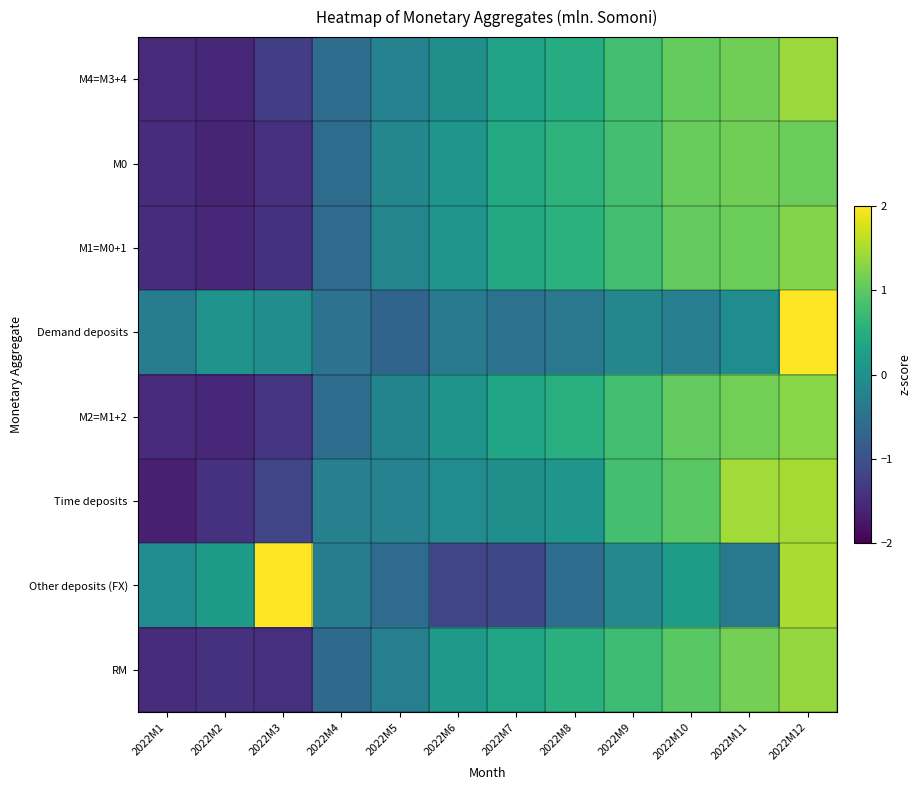

Reading left to right, what are all the values shown in this chart?

М4=M3+4: 2022M1=-1.5	2022M2=-1.5	2022M3=-1.3	2022M4=-0.6	2022M5=-0.2	2022M6=-0.0	2022M7=0.3	2022M8=0.5	2022M9=0.8	2022M10=1.1	2022M11=1.1	2022M12=1.4
М0: 2022M1=-1.5	2022M2=-1.6	2022M3=-1.4	2022M4=-0.6	2022M5=-0.1	2022M6=0.1	2022M7=0.4	2022M8=0.6	2022M9=0.8	2022M10=1.1	2022M11=1.1	2022M12=1.1
М1=M0+1: 2022M1=-1.5	2022M2=-1.5	2022M3=-1.4	2022M4=-0.6	2022M5=-0.2	2022M6=0.1	2022M7=0.4	2022M8=0.6	2022M9=0.8	2022M10=1.0	2022M11=1.1	2022M12=1.3
Demand deposits: 2022M1=-0.3	2022M2=0.1	2022M3=-0.0	2022M4=-0.5	2022M5=-0.7	2022M6=-0.4	2022M7=-0.5	2022M8=-0.4	2022M9=-0.1	2022M10=-0.3	2022M11=-0.1	2022M12=3.2
М2=M1+2: 2022M1=-1.5	2022M2=-1.5	2022M3=-1.4	2022M4=-0.6	2022M5=-0.2	2022M6=0.1	2022M7=0.4	2022M8=0.5	2022M9=0.8	2022M10=1.0	2022M11=1.1	2022M12=1.3
Time deposits: 2022M1=-1.6	2022M2=-1.4	2022M3=-1.2	2022M4=-0.3	2022M5=-0.2	2022M6=-0.1	2022M7=-0.0	2022M8=0.1	2022M9=0.8	2022M10=1.0	2022M11=1.4	2022M12=1.5
Other deposits (FX): 2022M1=-0.1	2022M2=0.2	2022M3=2.5	2022M4=-0.3	2022M5=-0.6	2022M6=-1.2	2022M7=-1.1	2022M8=-0.6	2022M9=-0.1	2022M10=0.2	2022M11=-0.4	2022M12=1.5
RM: 2022M1=-1.5	2022M2=-1.4	2022M3=-1.4	2022M4=-0.6	2022M5=-0.3	2022M6=0.1	2022M7=0.4	2022M8=0.5	2022M9=0.7	2022M10=1.0	2022M11=1.2	2022M12=1.4